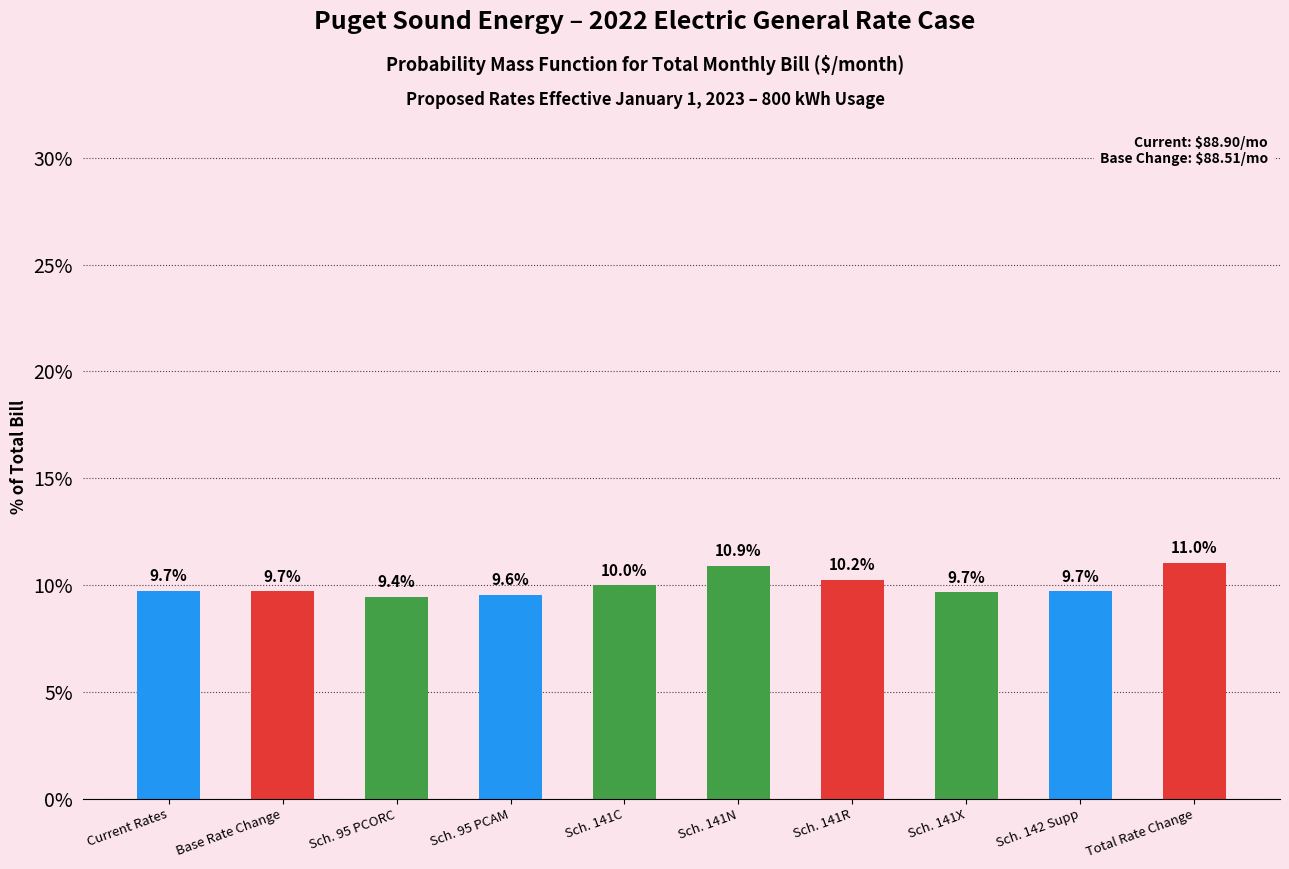

Reading right to left, what are all the values shown in this chart?

Total Rate Change=11.0	Sch. 142 Supp=9.7	Sch. 141X=9.7	Sch. 141R=10.2	Sch. 141N=10.9	Sch. 141C=10.0	Sch. 95 PCAM=9.6	Sch. 95 PCORC=9.4	Base Rate Change=9.7	Current Rates=9.7